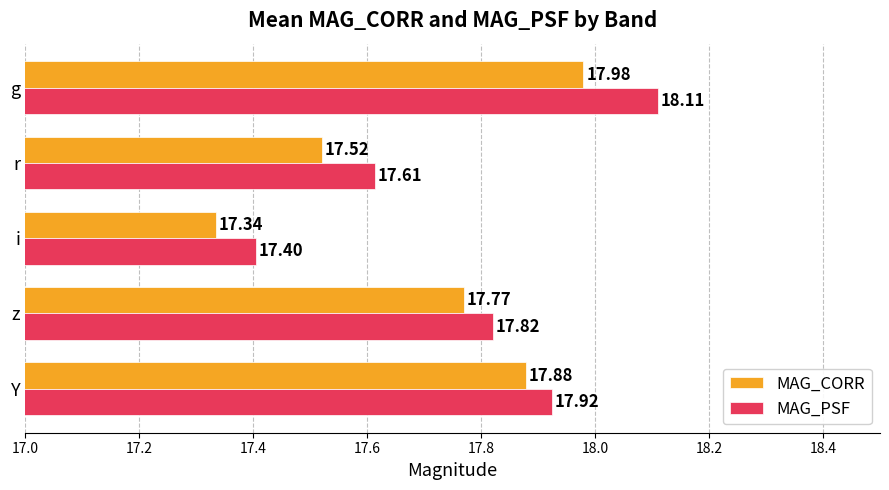

Rank the categories by MAG_PSF value from lowest to highest.

i, r, z, Y, g